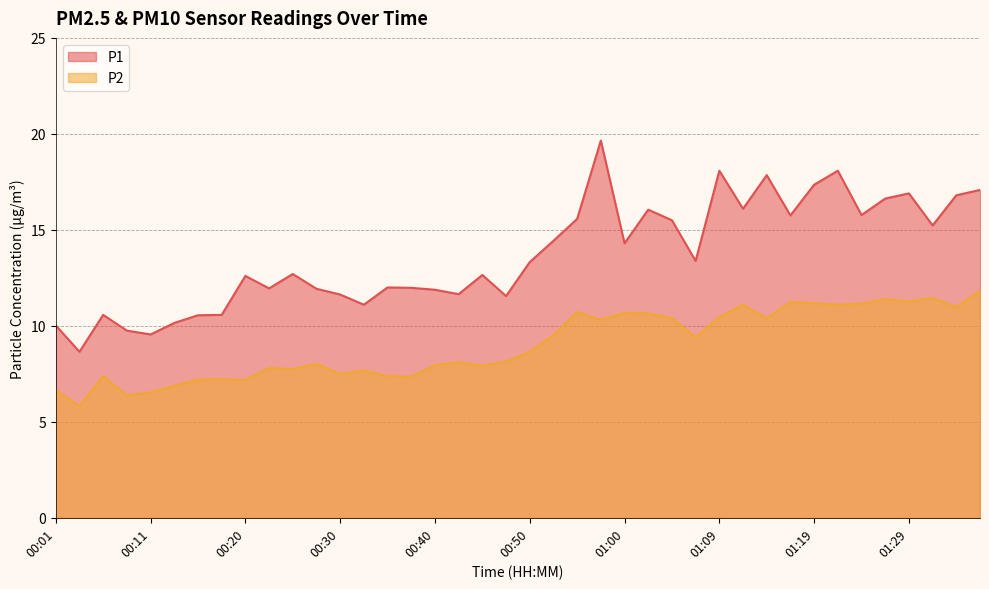

What is the difference between the second highest and minimum values in the P1 series?

9.4